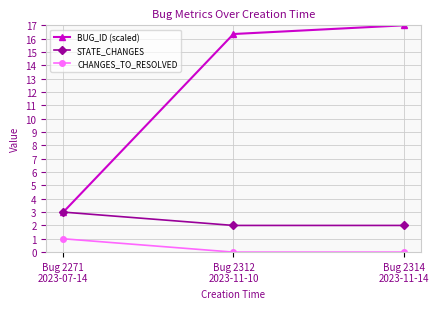

How many data points in BUG_ID (scaled) are less than 16?

1